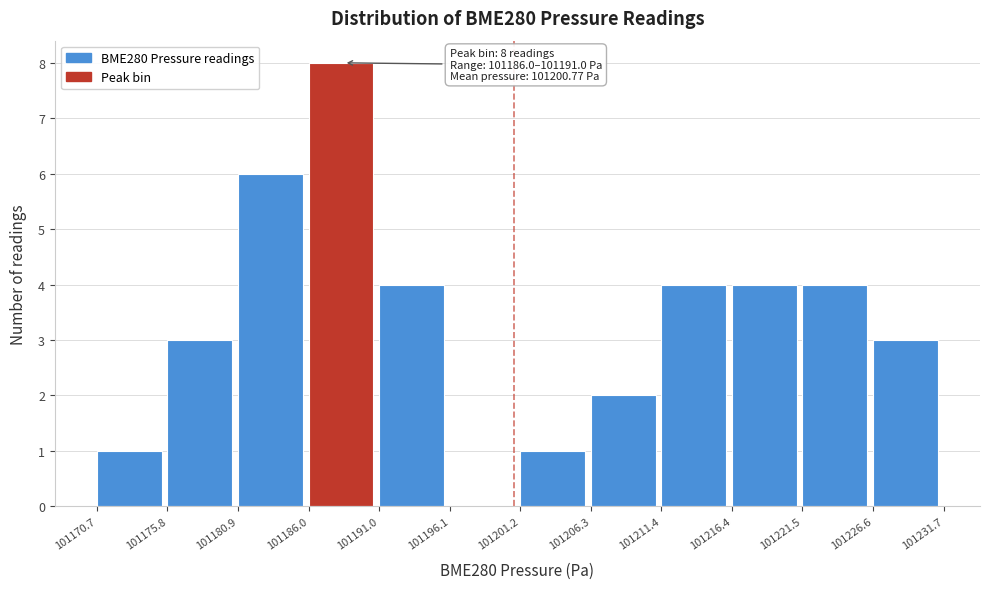

Which range on the x-axis has the tallest bar?

101186.0 to 101191.0